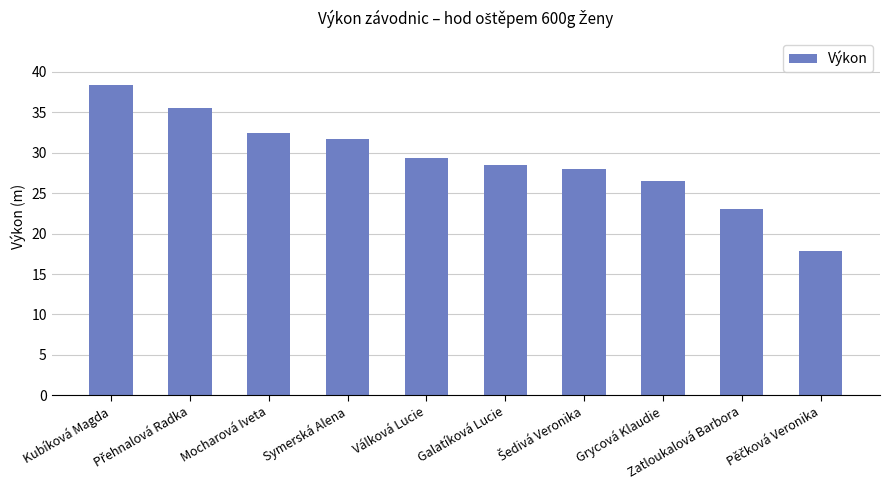

What is the difference between the second highest and minimum values?

17.6